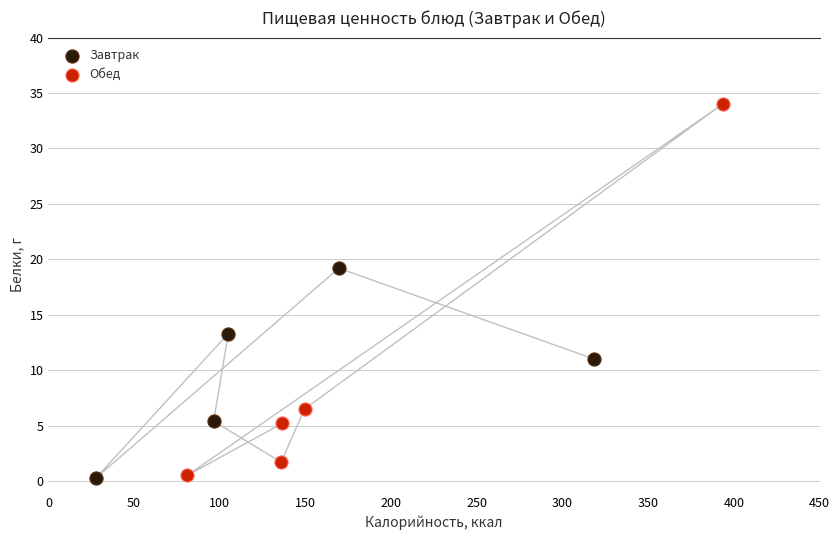

Which series has the largest Y range (max minus min)?

Обед